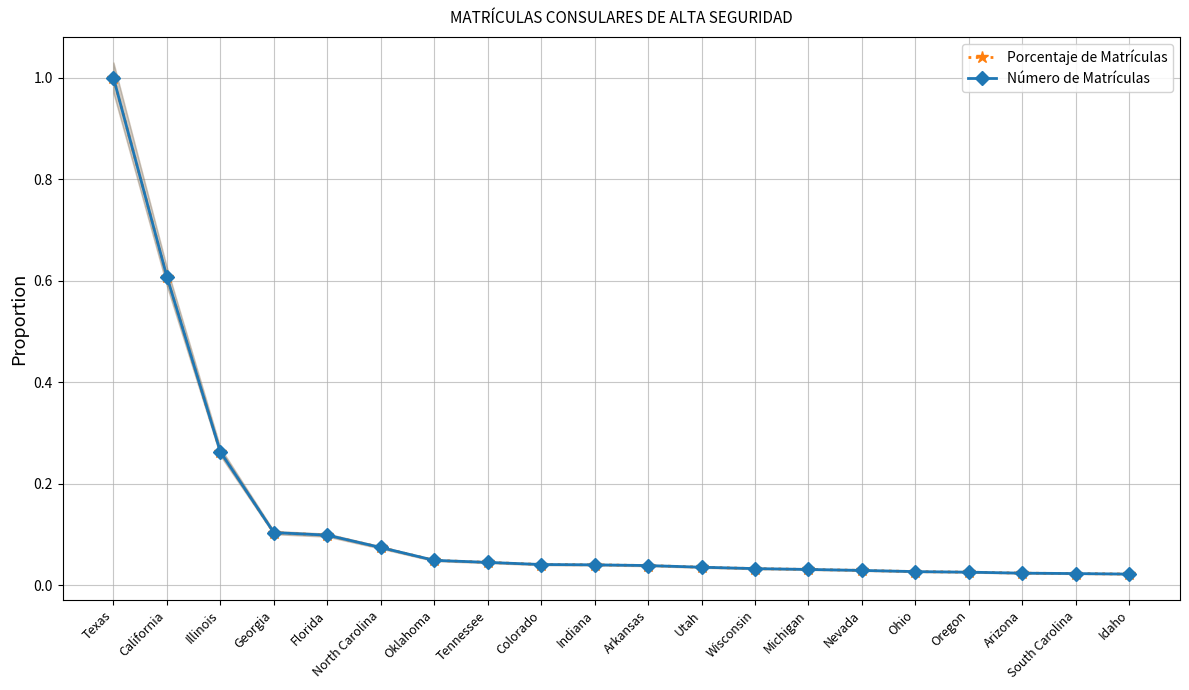

What is the label of the 3rd point from the right?

Arizona